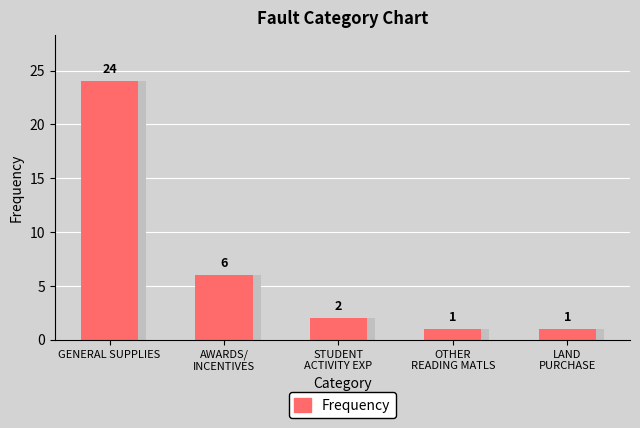

How many data points are less than 2?

2